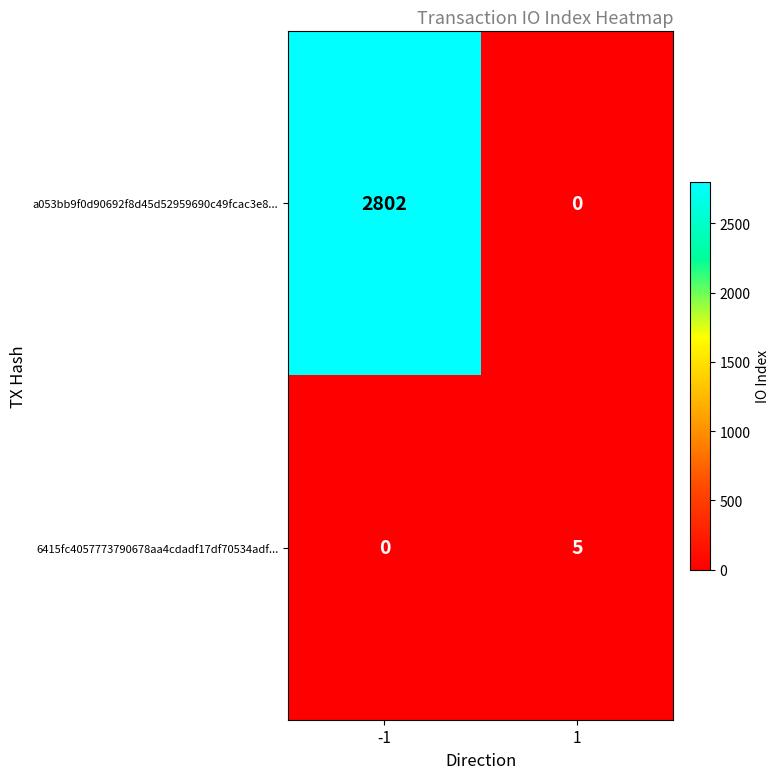

Reading left to right, extract all data points from this chart.

a053bb9f0d90692f8d45d52959690c49fcac3e8...: -1=2802	1=0
6415fc4057773790678aa4cdadf17df70534adf...: -1=0	1=5